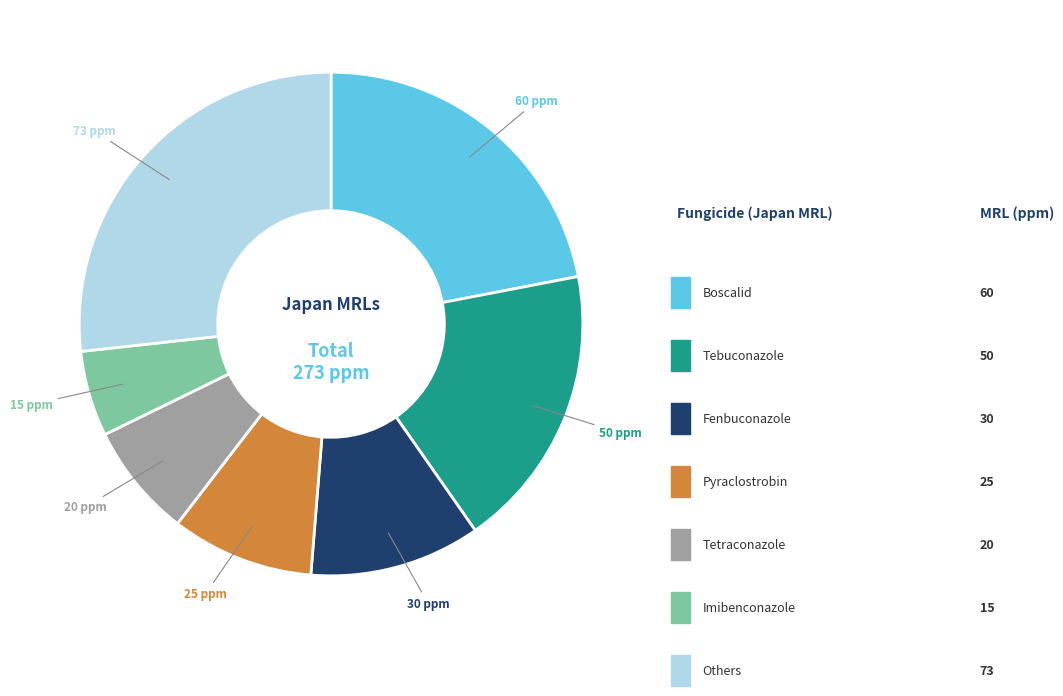

Does any single category account for the majority?

No